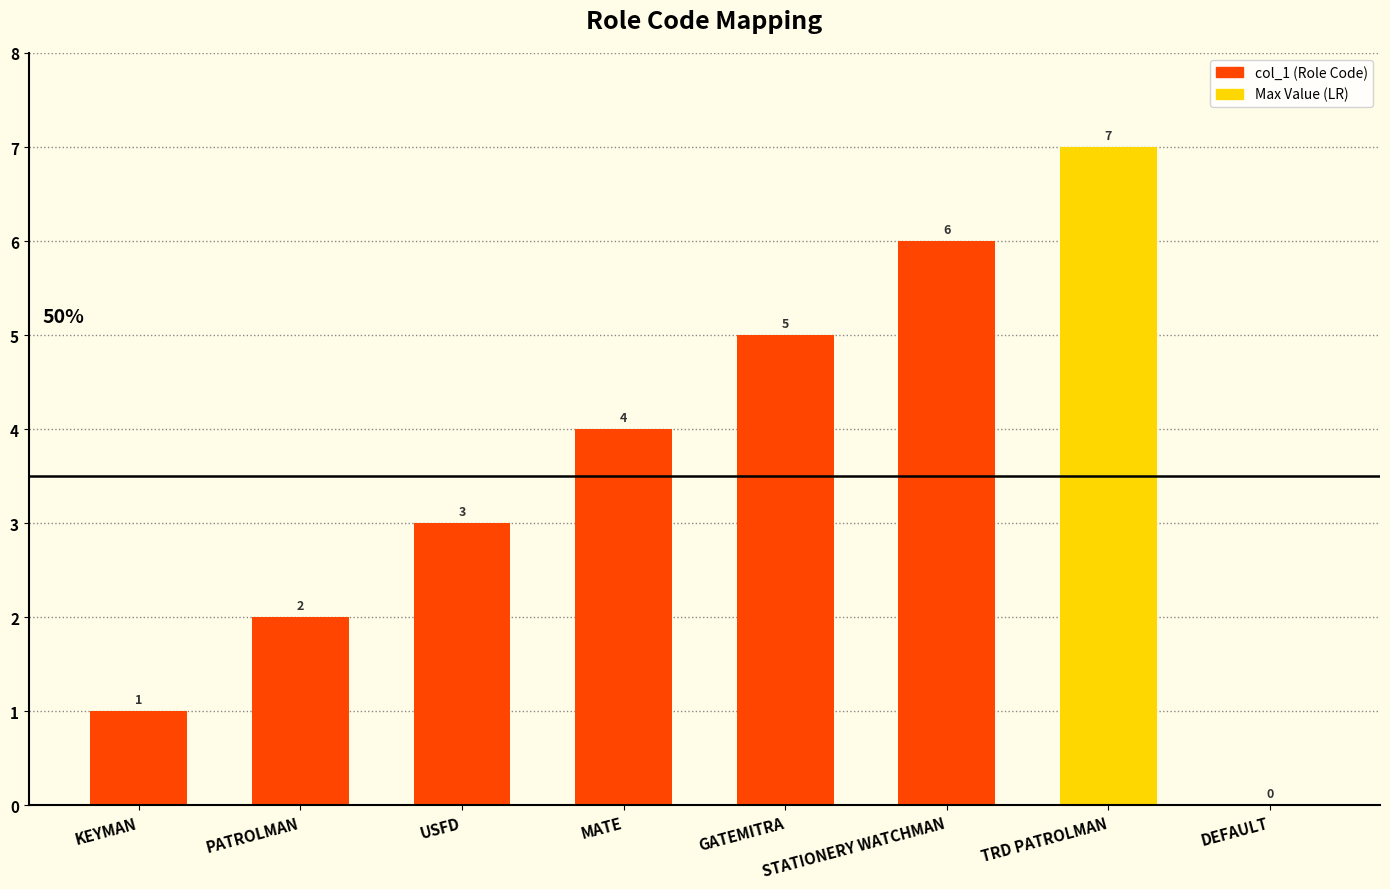

What is the average value?

4